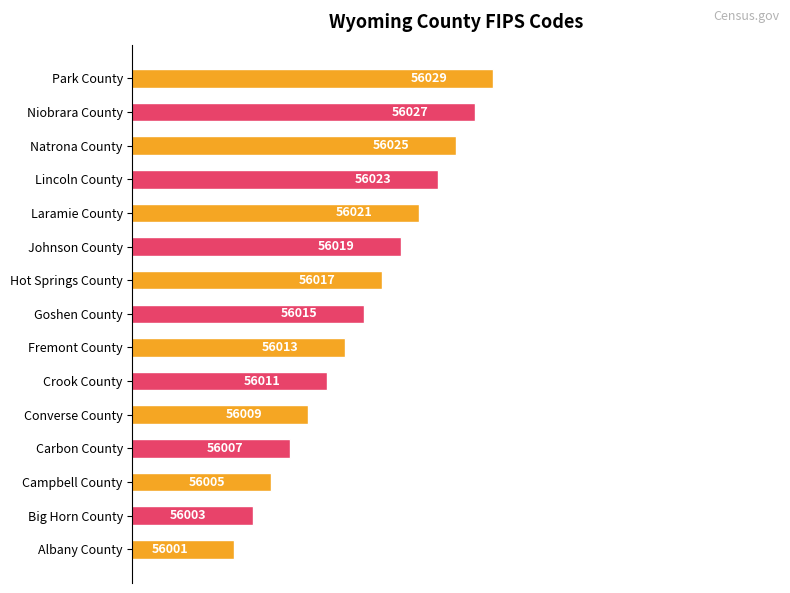

What is the difference between the values at Crook County and Carbon County?

4